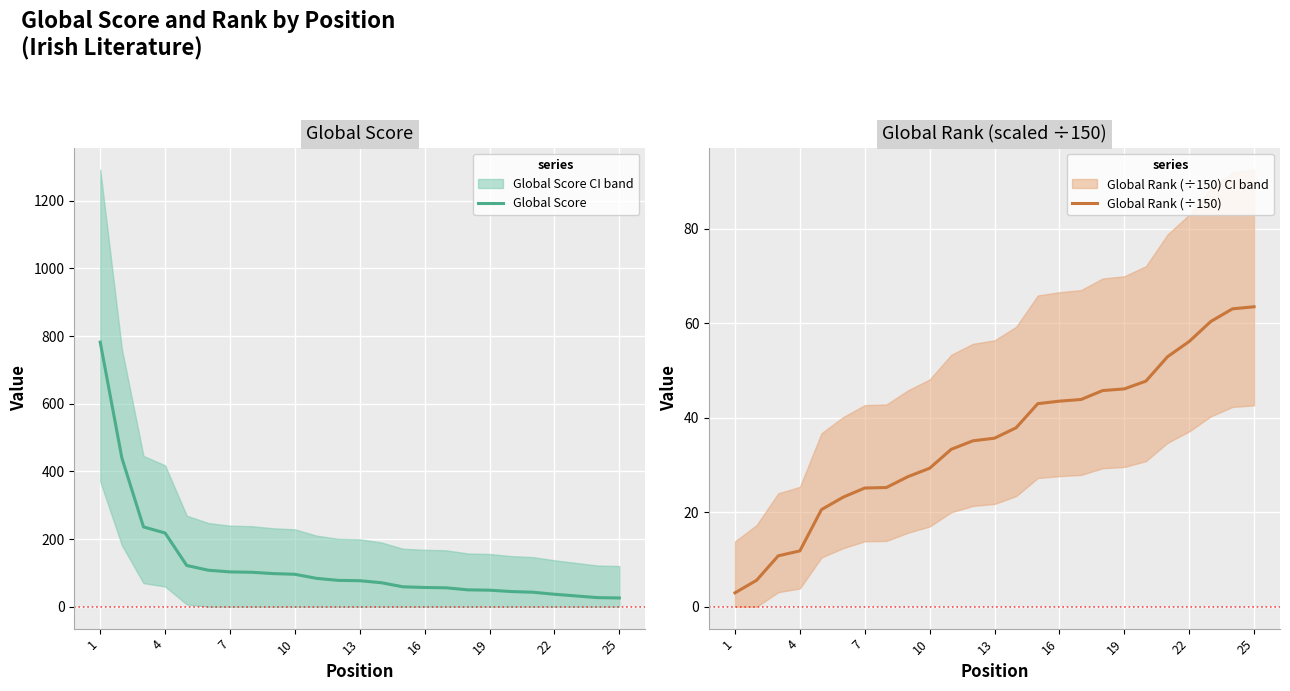

What is the minimum value shown in the chart?

2.9